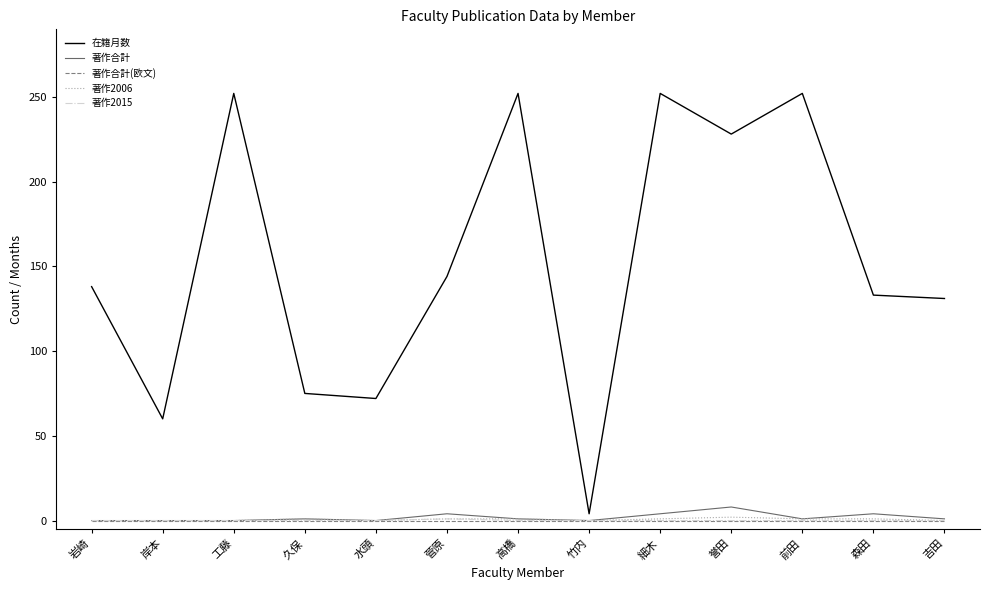

At which label does 在籍月数 reach its minimum?

竹内